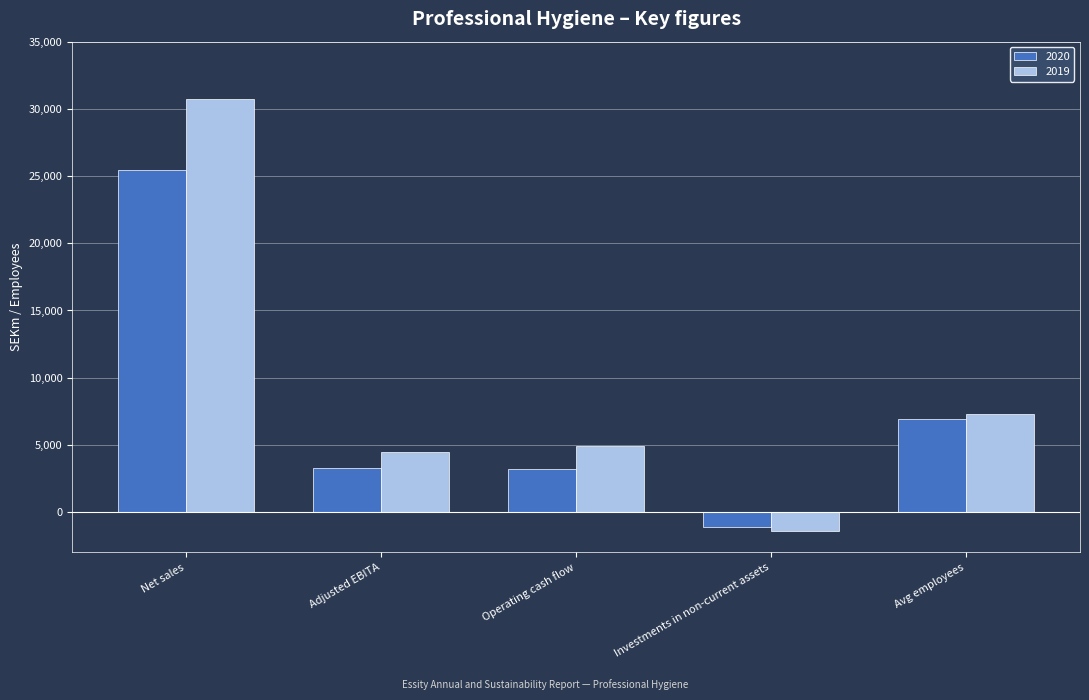

What is the difference between the maximum and second lowest values in the 2019 series?

26268